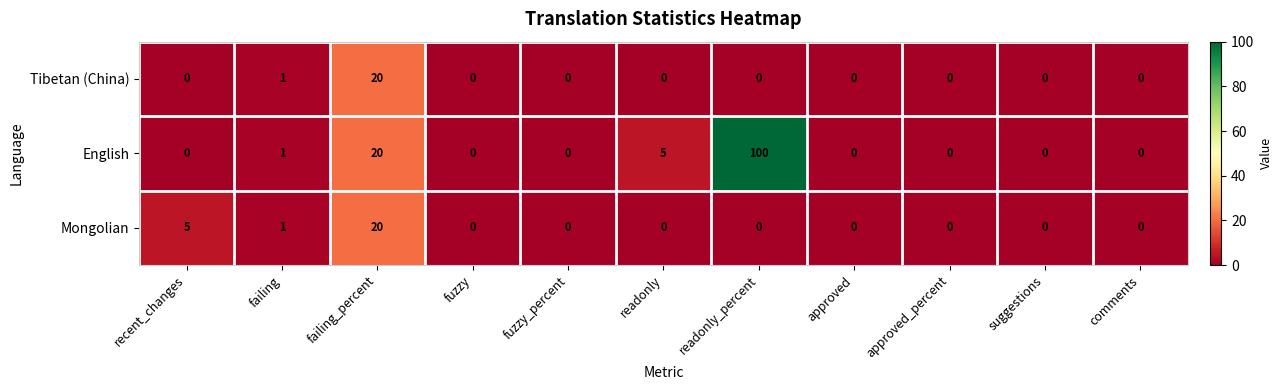

What is the difference between the highest and lowest values at readonly?

5